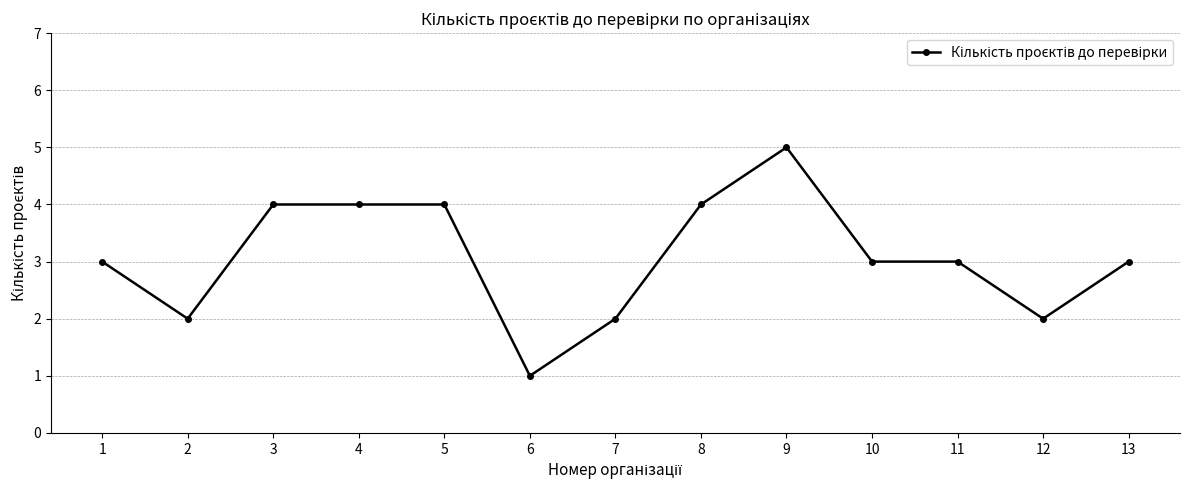

Which category has the lowest value across all series?

6